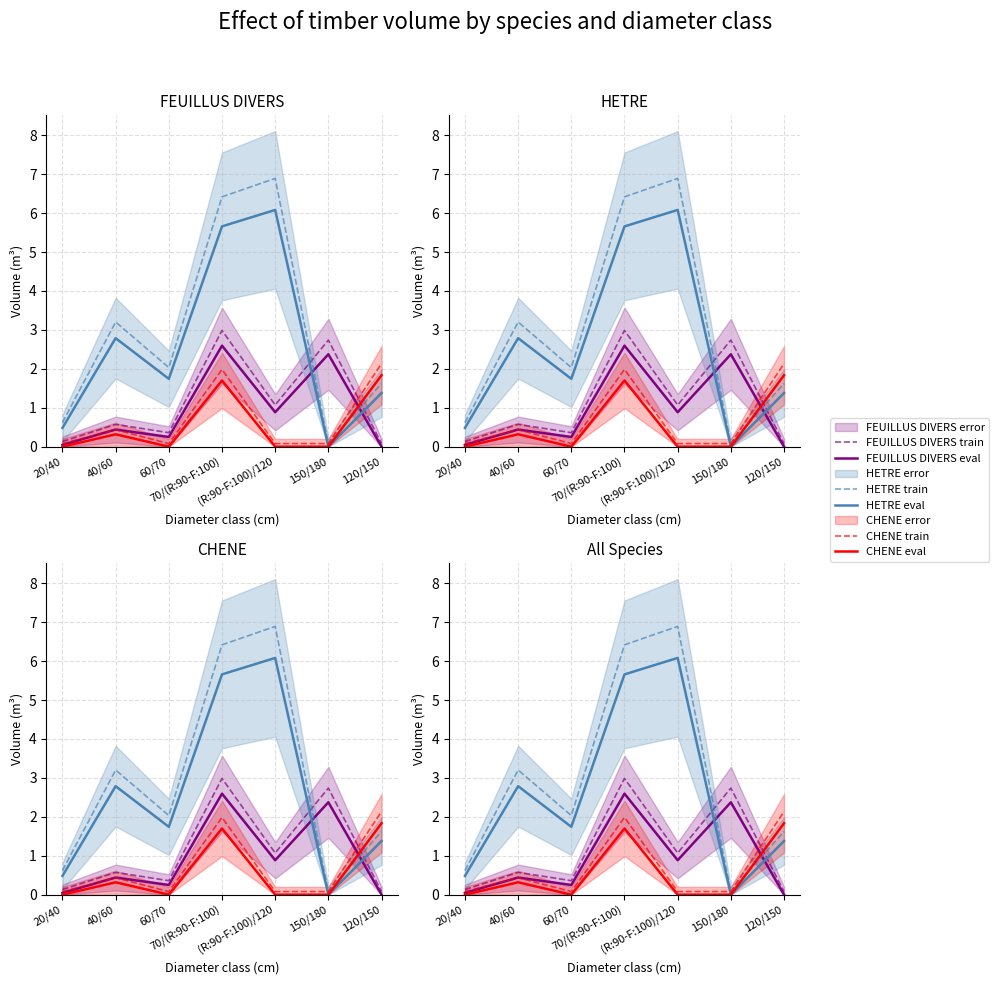

What position from the left is 40/60?

2